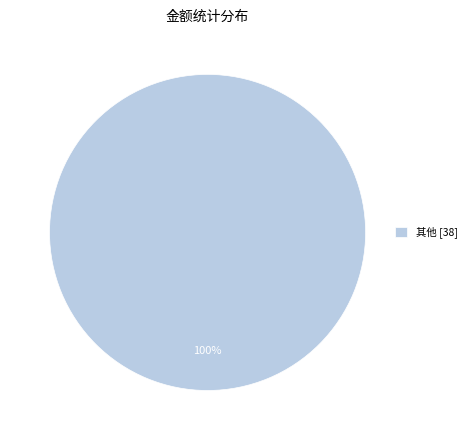

Rank the categories by value from lowest to highest.

其他 [38]